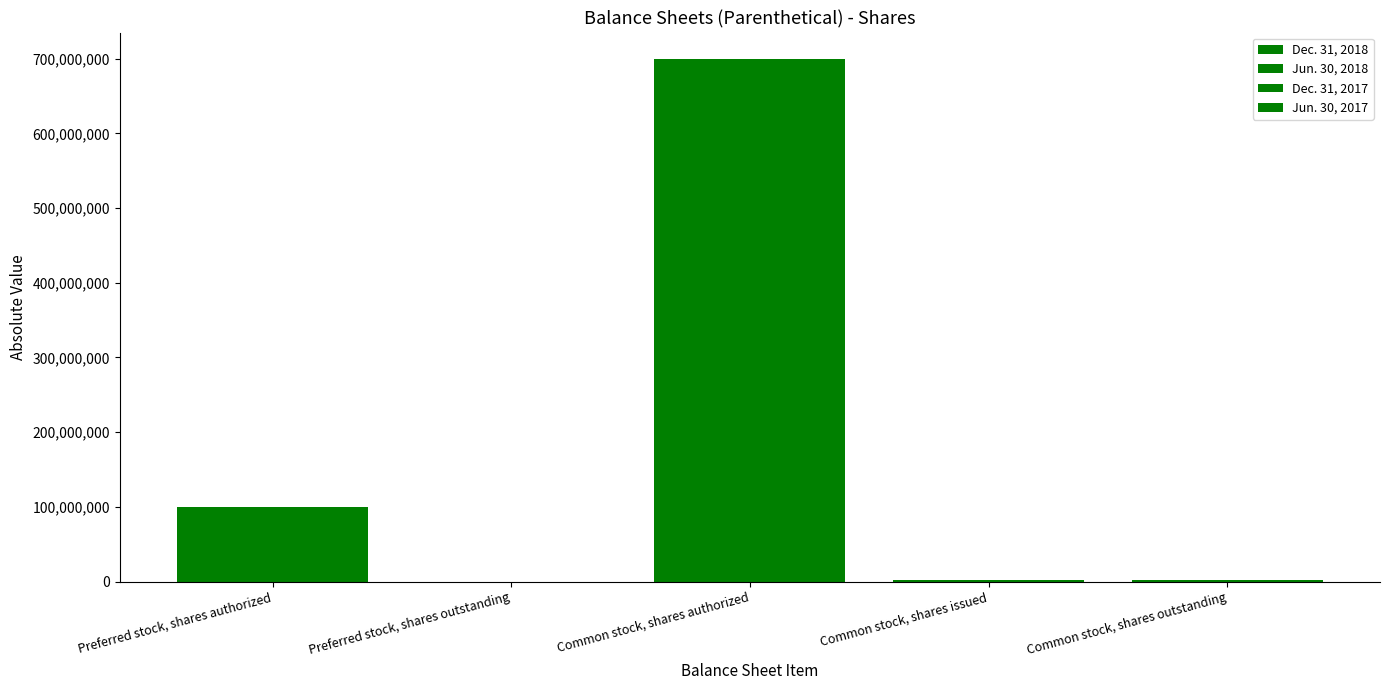

How many series are shown in this chart?

4